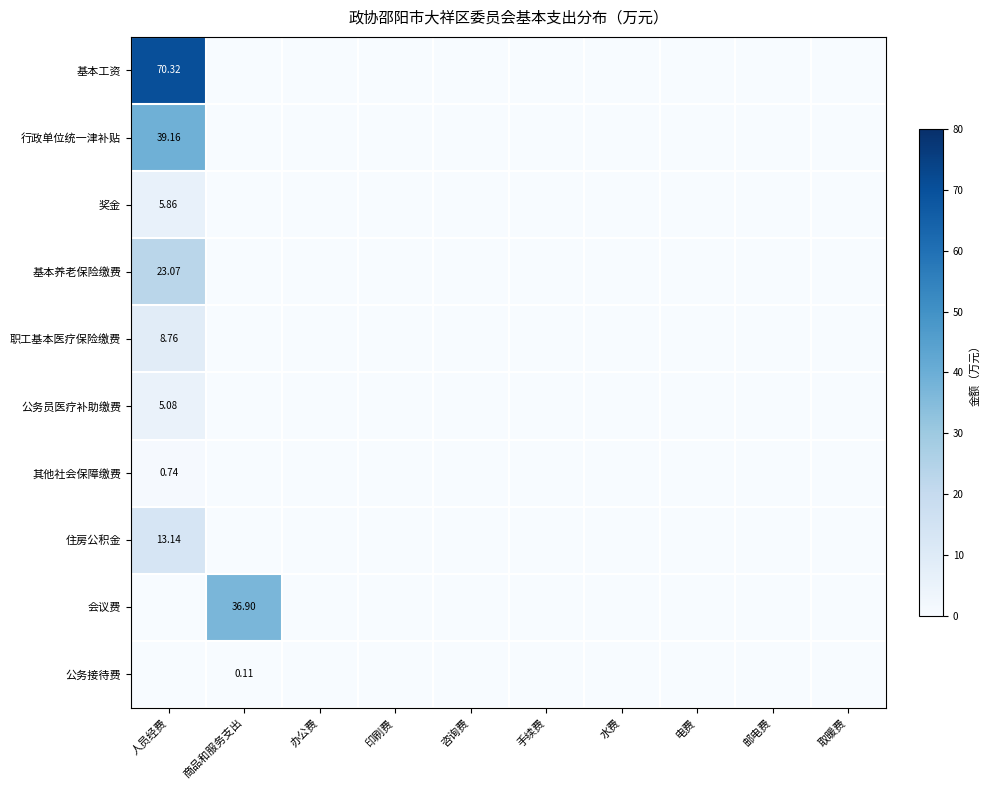

Is it true that 奖金 equals 0.0 at 手续费?

True